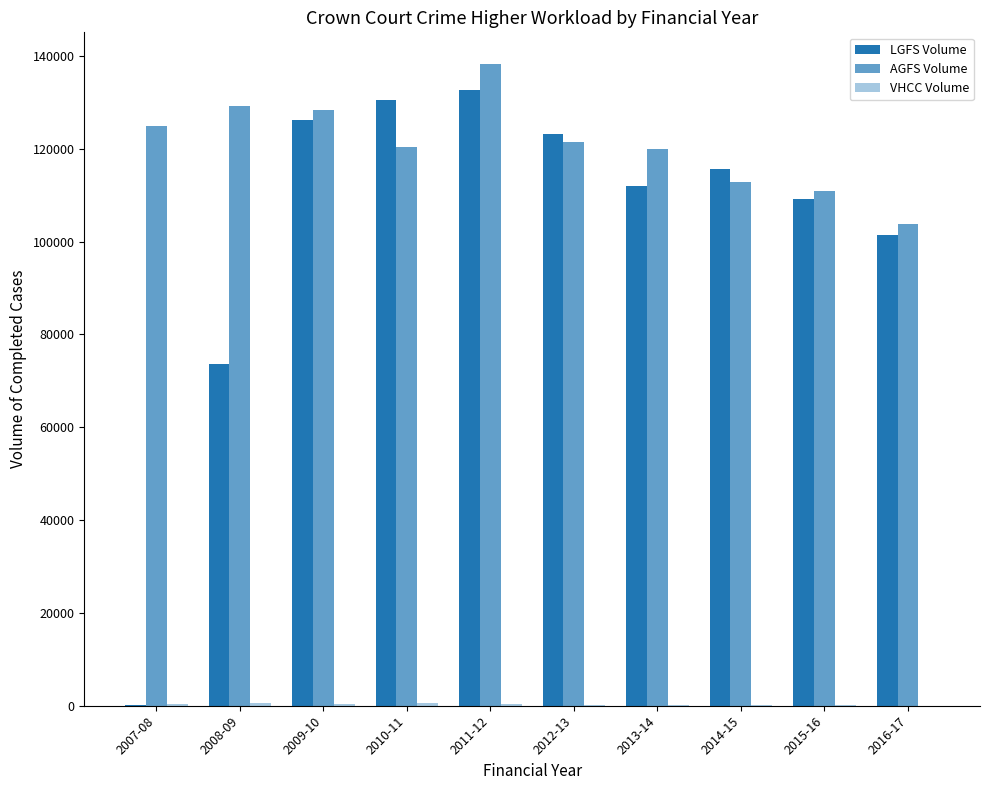

How many groups of bars are there?

10